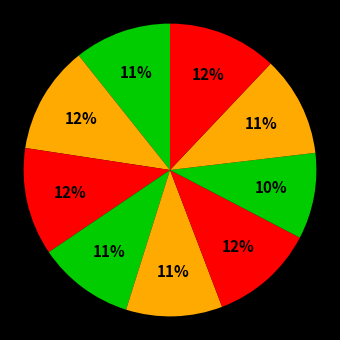

How many slices are in this pie chart?

9